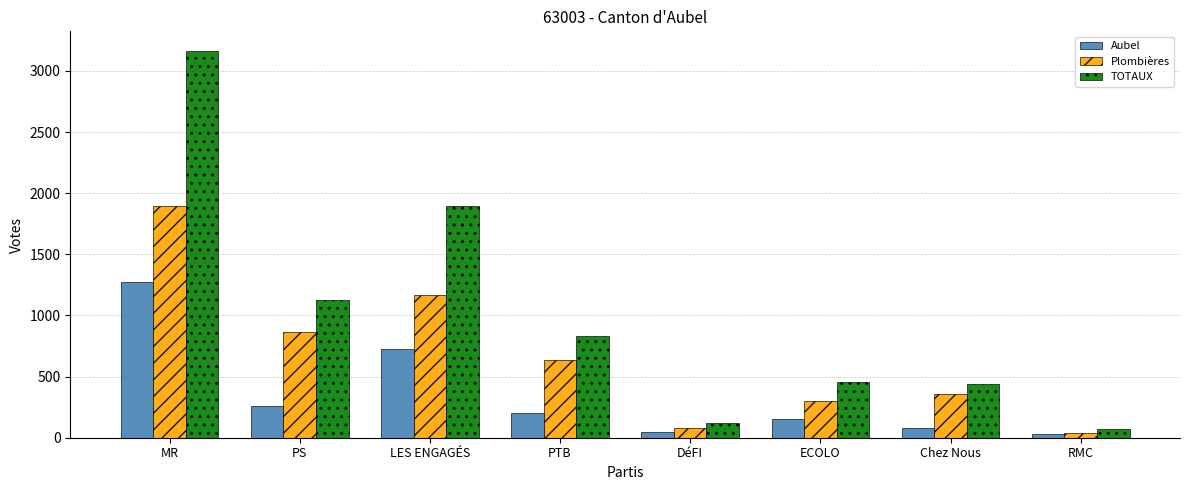

The Plombières series shows 79 at DéFI. True or false?

True